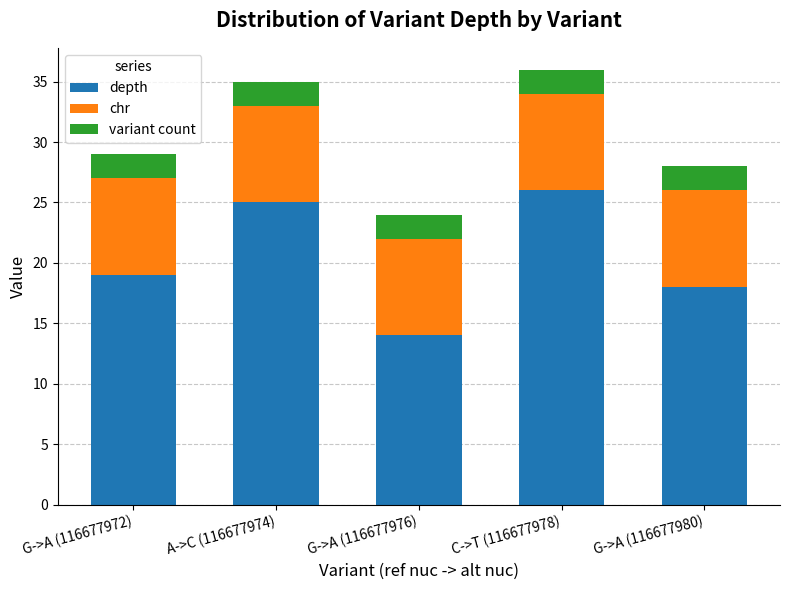

What is the minimum value for depth?

14